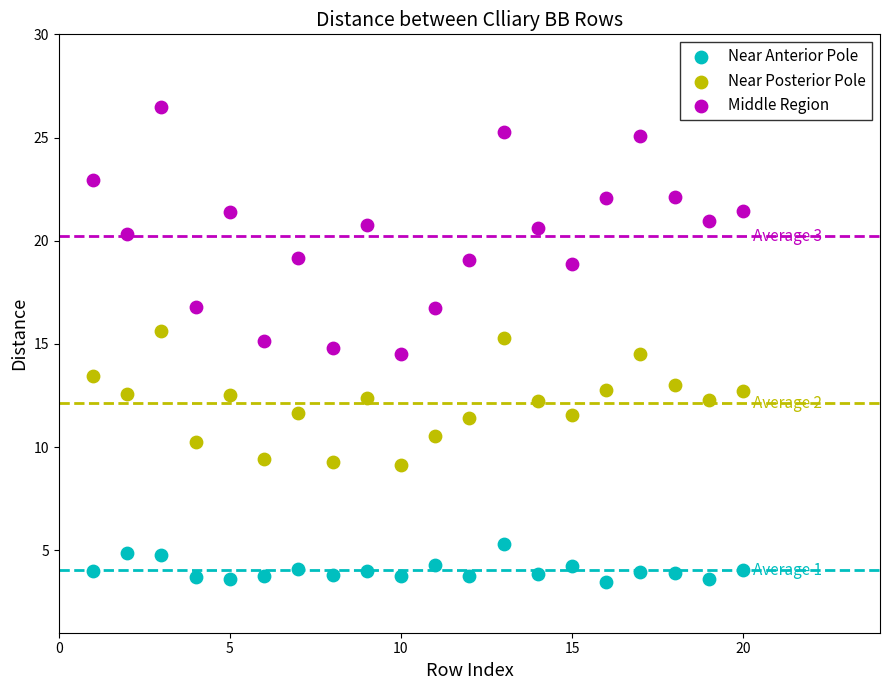

Which series reaches the minimum Y coordinate?

Near Anterior Pole